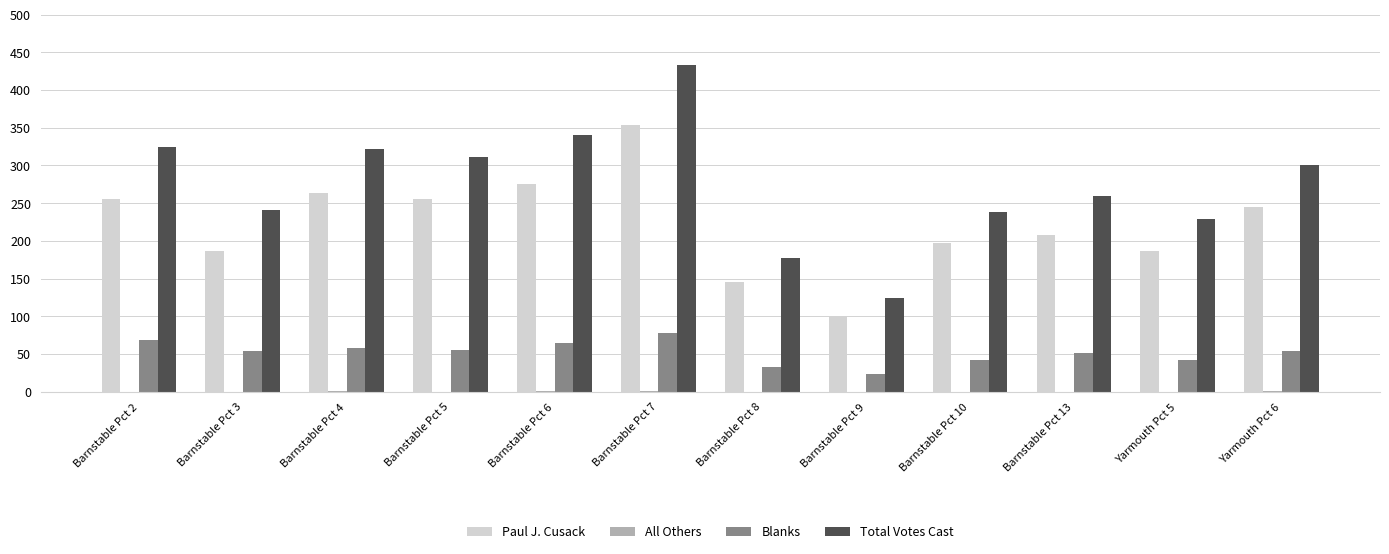

Which series changed the most between Barnstable Pct 5 and Barnstable Pct 10?

Total Votes Cast